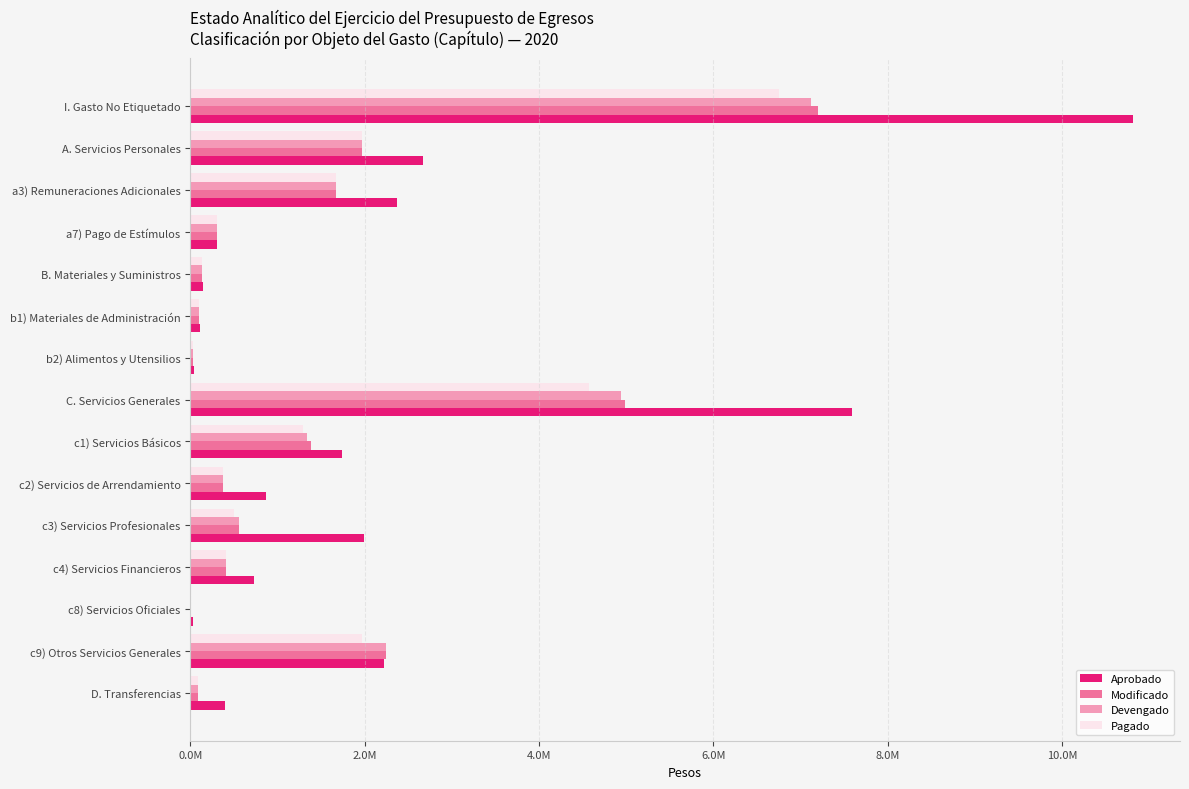

What are all the series names shown in the legend?

Aprobado, Modificado, Devengado, Pagado